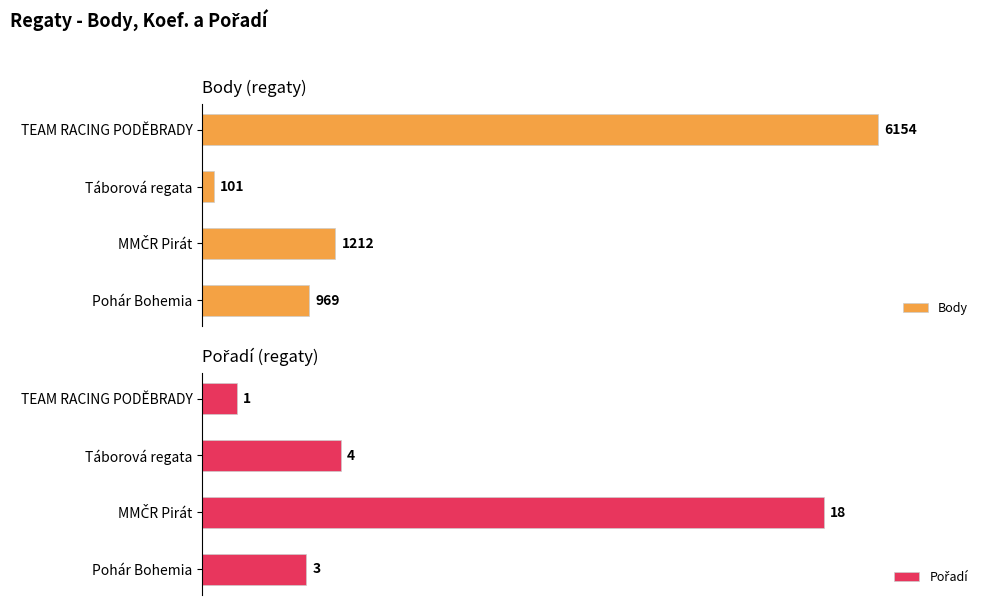

Are the bars horizontal?

Yes